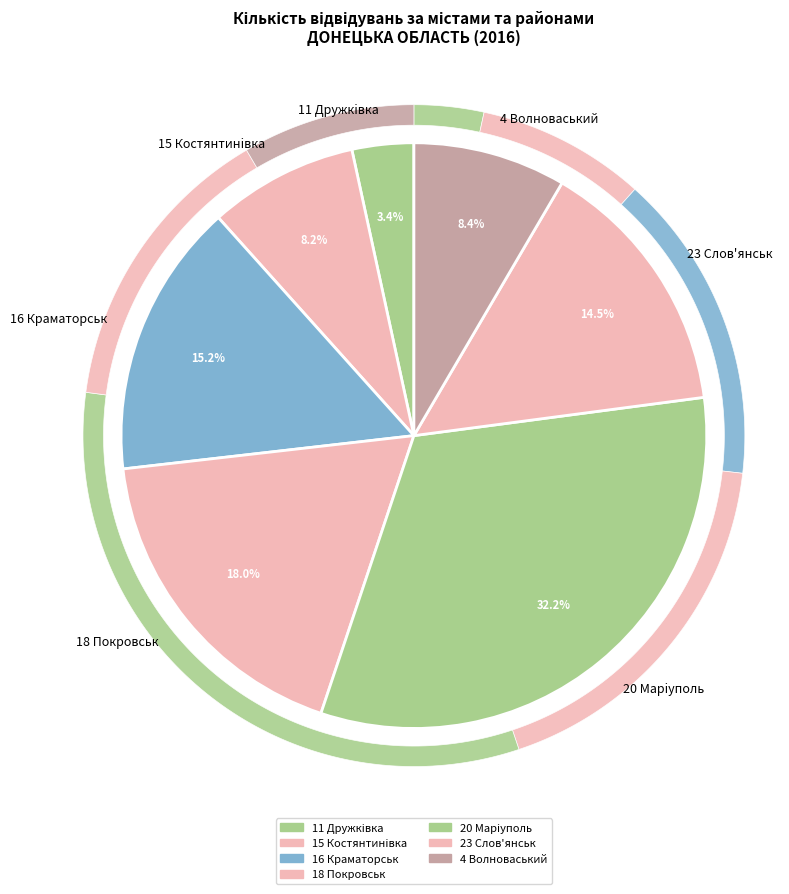

How many segments does this pie chart have?

7